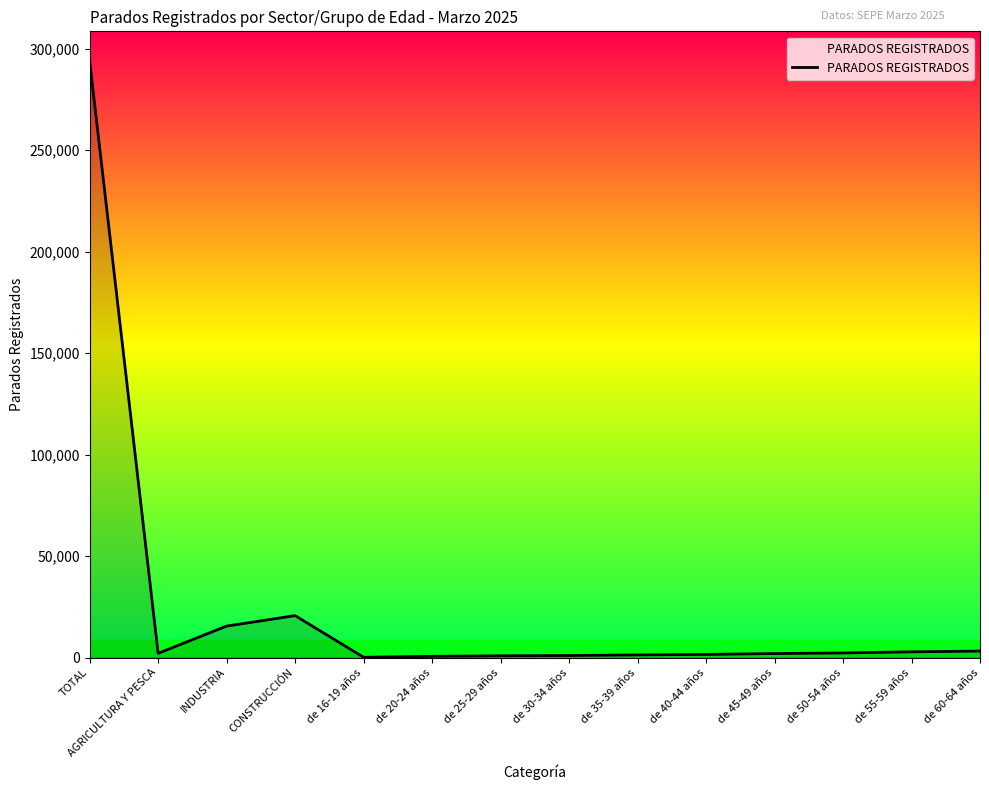

What is the maximum value shown in the chart?

293817